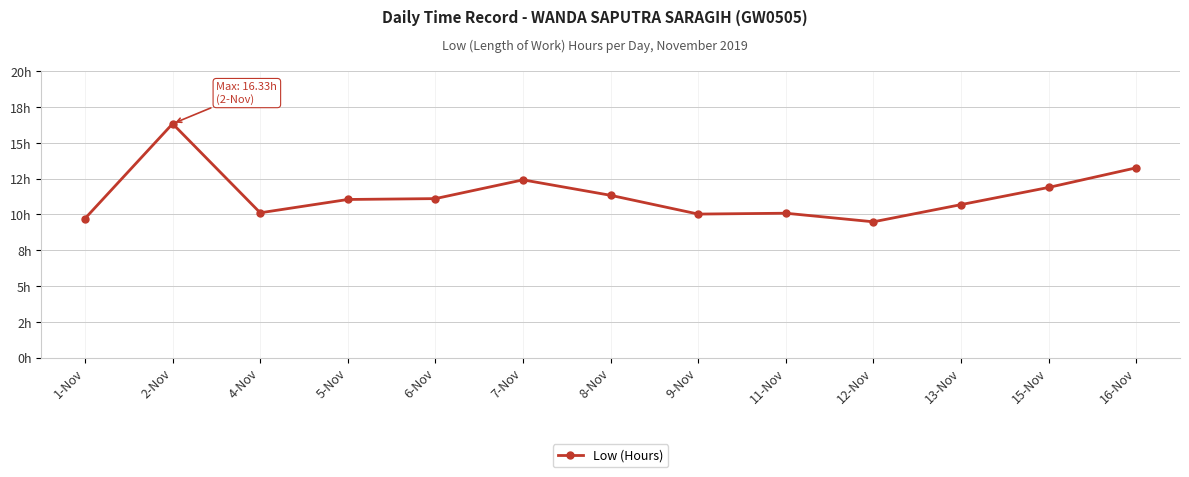

Rank the categories by value from highest to lowest.

2-Nov, 16-Nov, 7-Nov, 15-Nov, 8-Nov, 6-Nov, 5-Nov, 13-Nov, 4-Nov, 11-Nov, 9-Nov, 1-Nov, 12-Nov